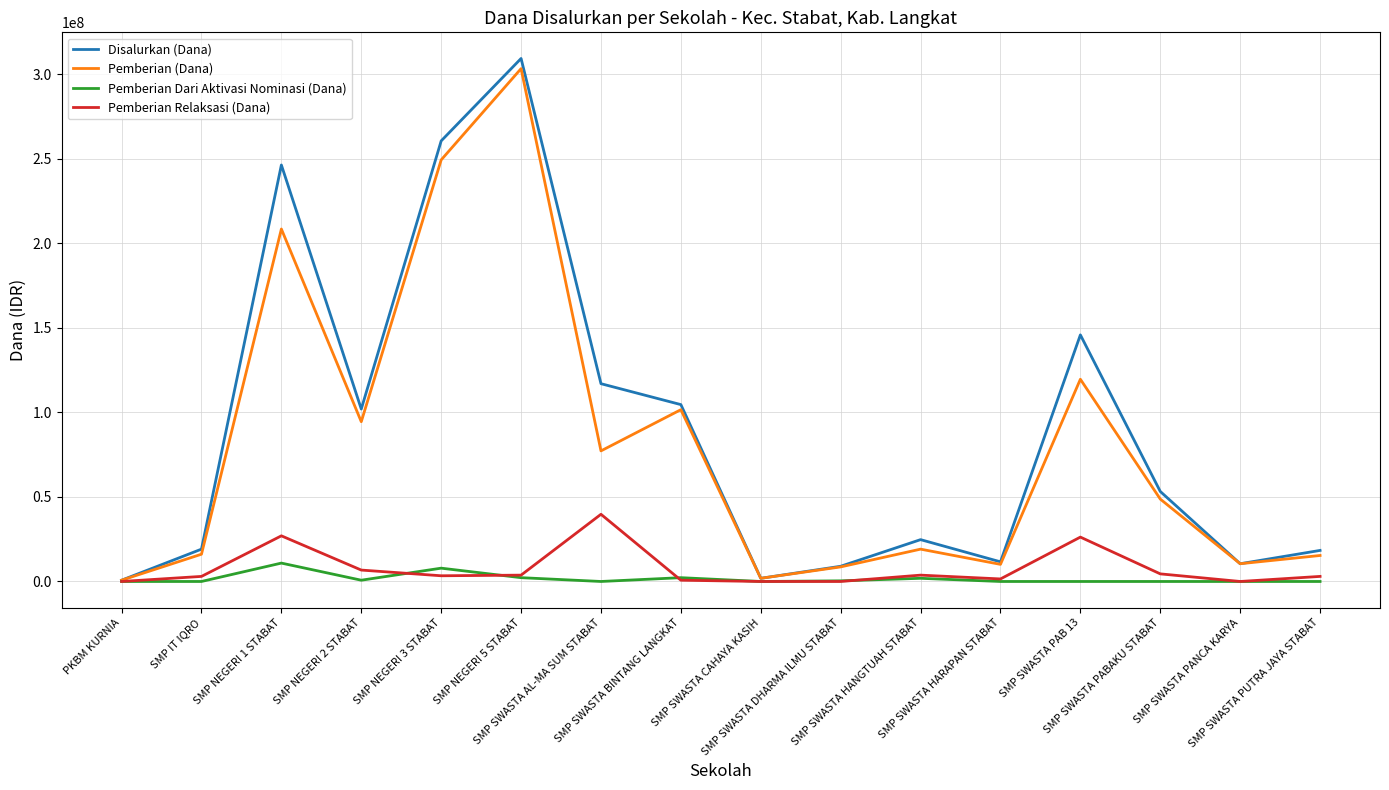

Count the number of categories in the chart.

16